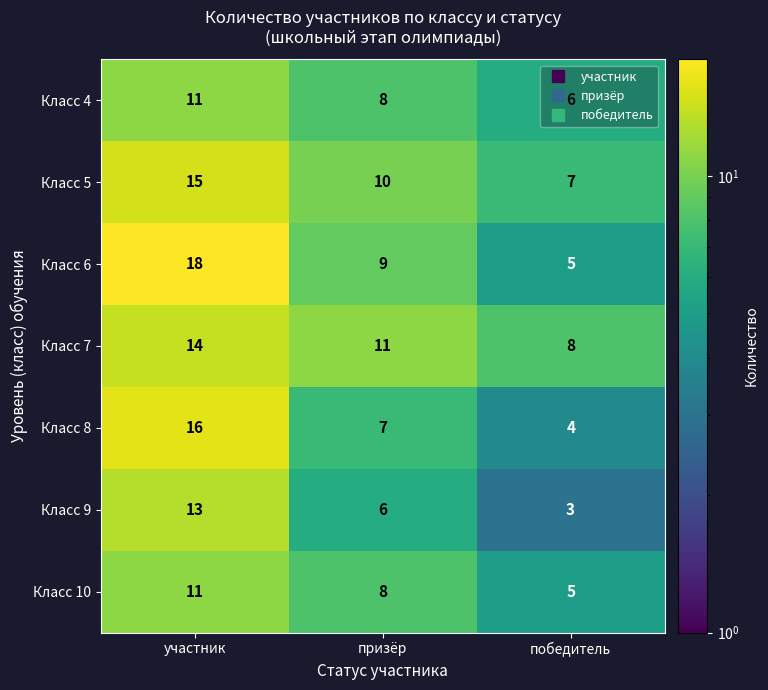

At which category is the sum across all series the highest?

участник